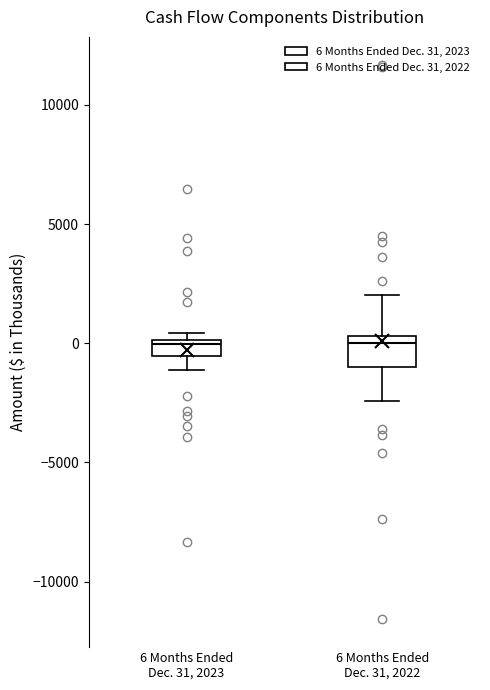

Where is the lower edge of the box for 6 Months Ended Dec. 31, 2022 on the y-axis? The values are not printed on the chart, so give them approximately, as read against the axis.

-1000